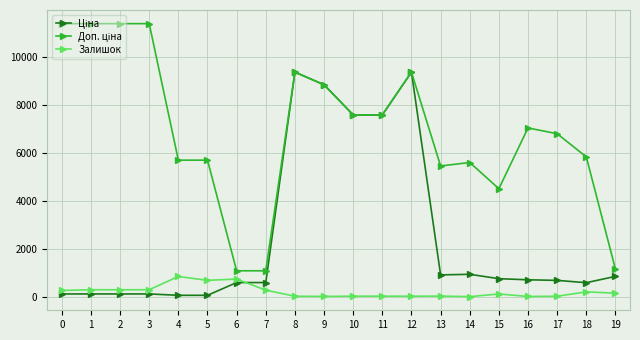

What is the maximum value shown in the chart?

11410.0